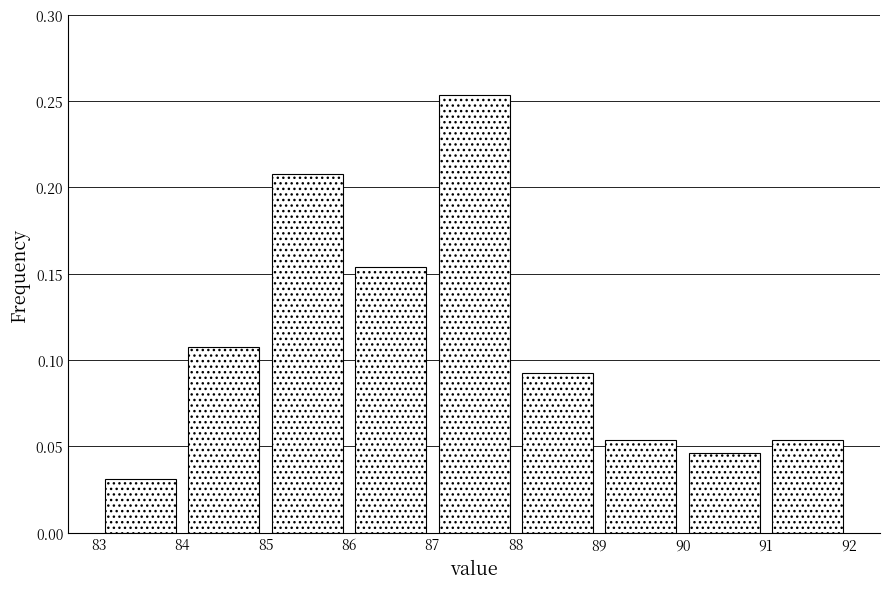

Over which range of the x-axis is the bar tallest?

87 to 88